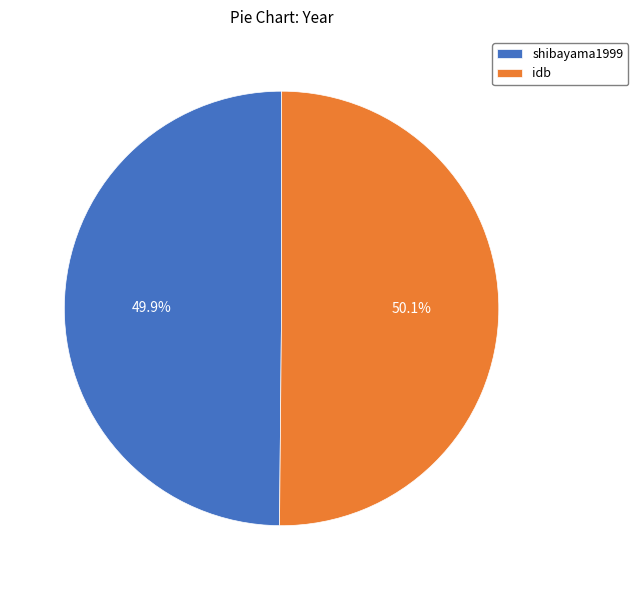

What portion of the pie excludes shibayama1999?

50.1%